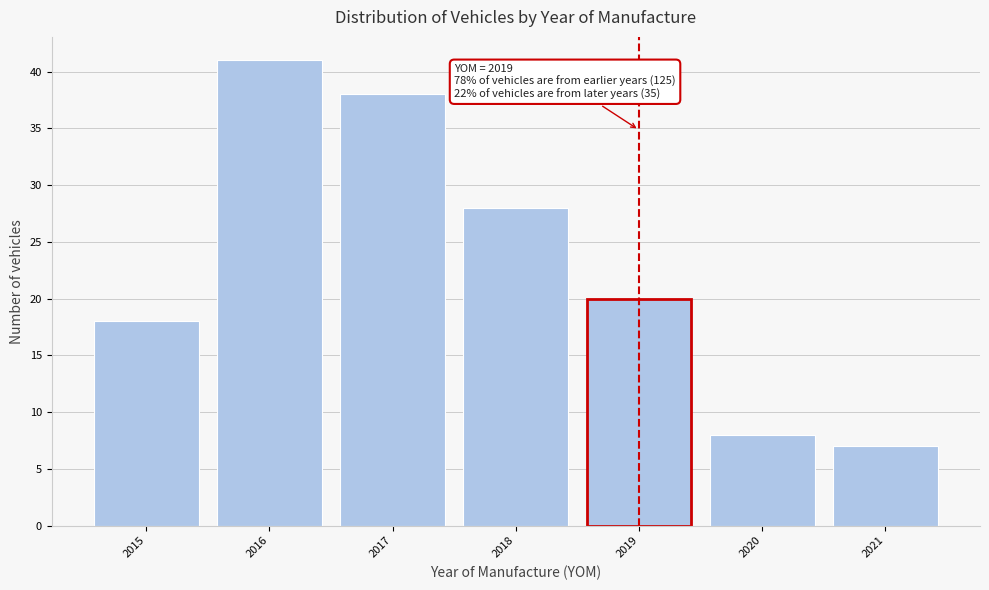

Reading right to left, list all the values displayed in this chart.

7	8	20	28	38	41	18